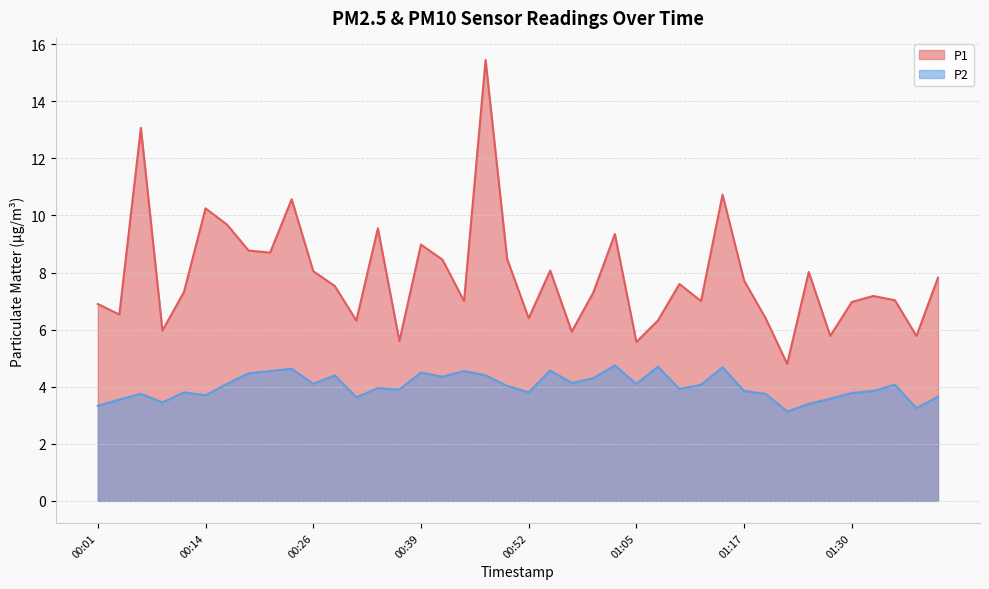

What are all the series names shown in the legend?

P1, P2